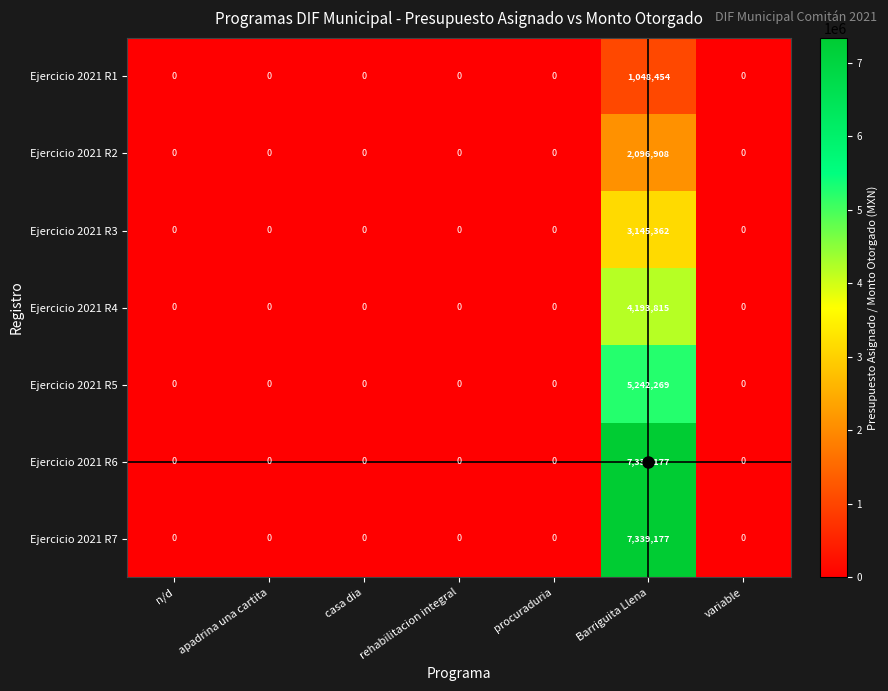

The value of Ejercicio 2021 R4 at procuraduria is 2387301. True or false?

False